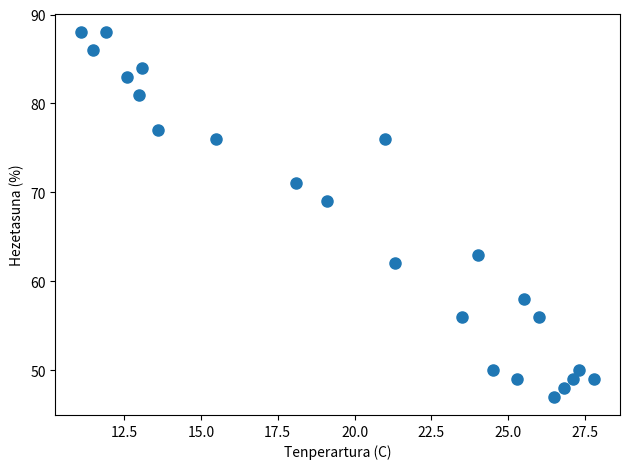

What is the range of Y values (max minus min)?

41